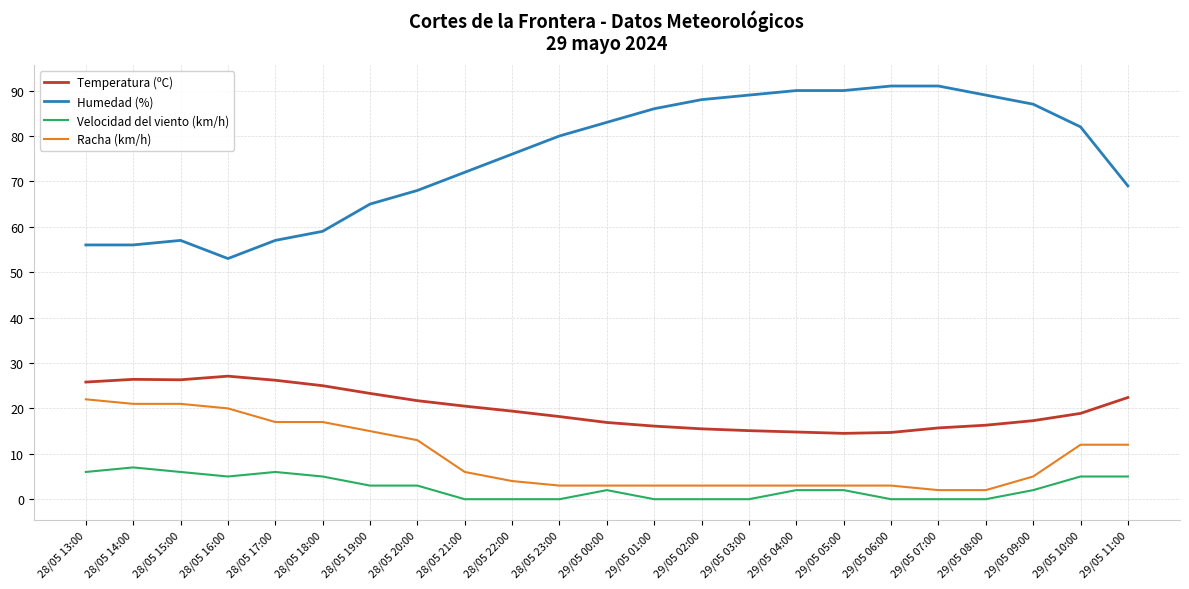

Is this an area chart (filled region under the line)?

No